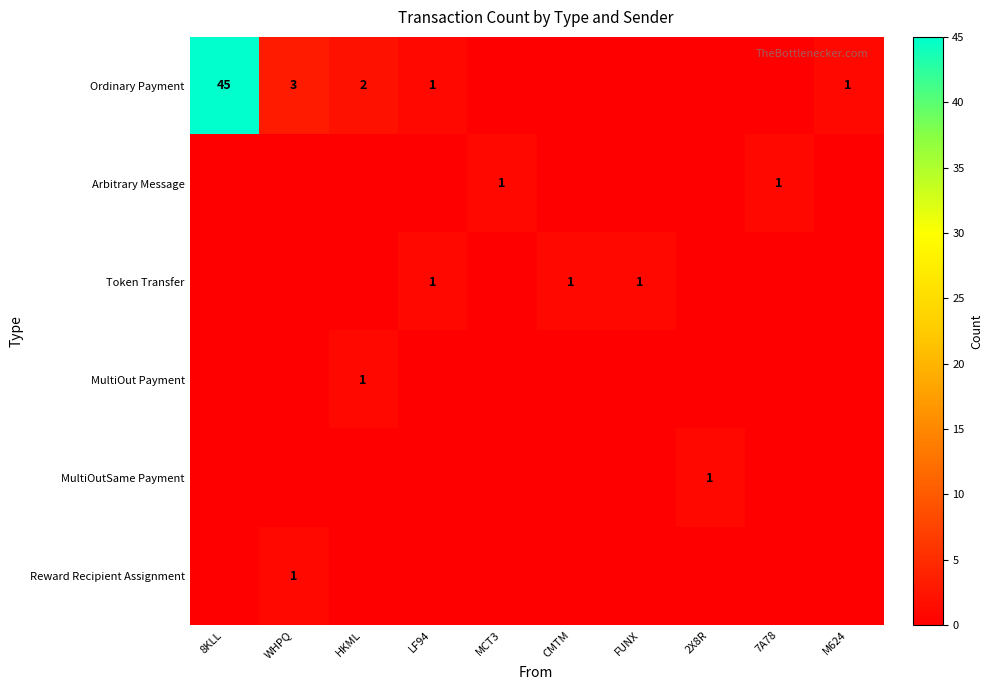

The value of Token Transfer at LF94 is 2. True or false?

False